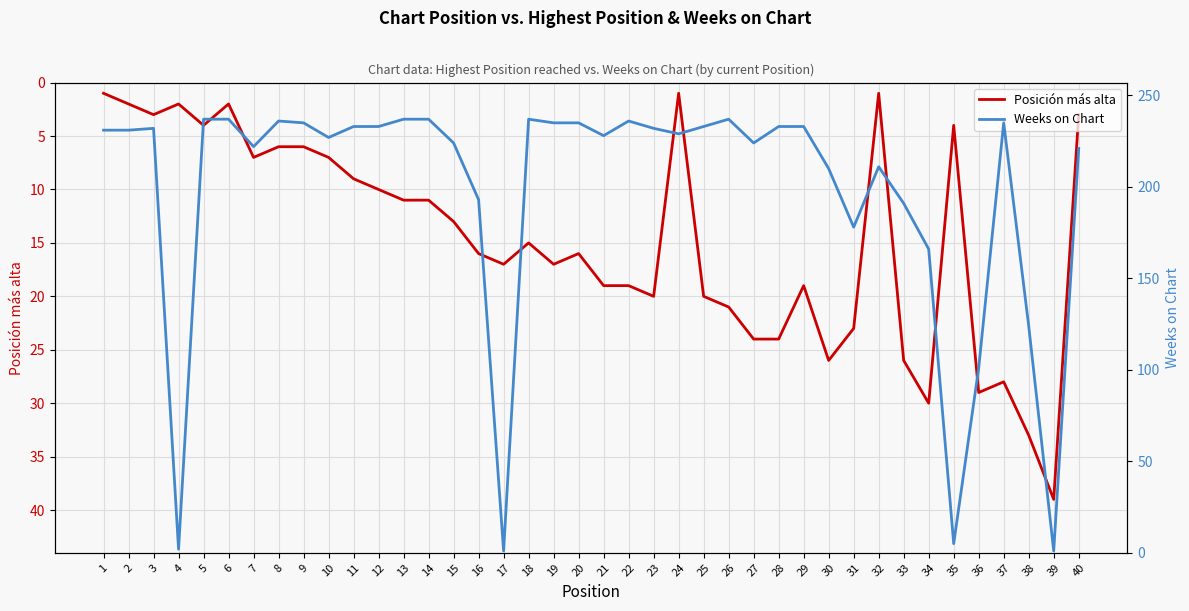

What is the maximum value shown in the chart?

237